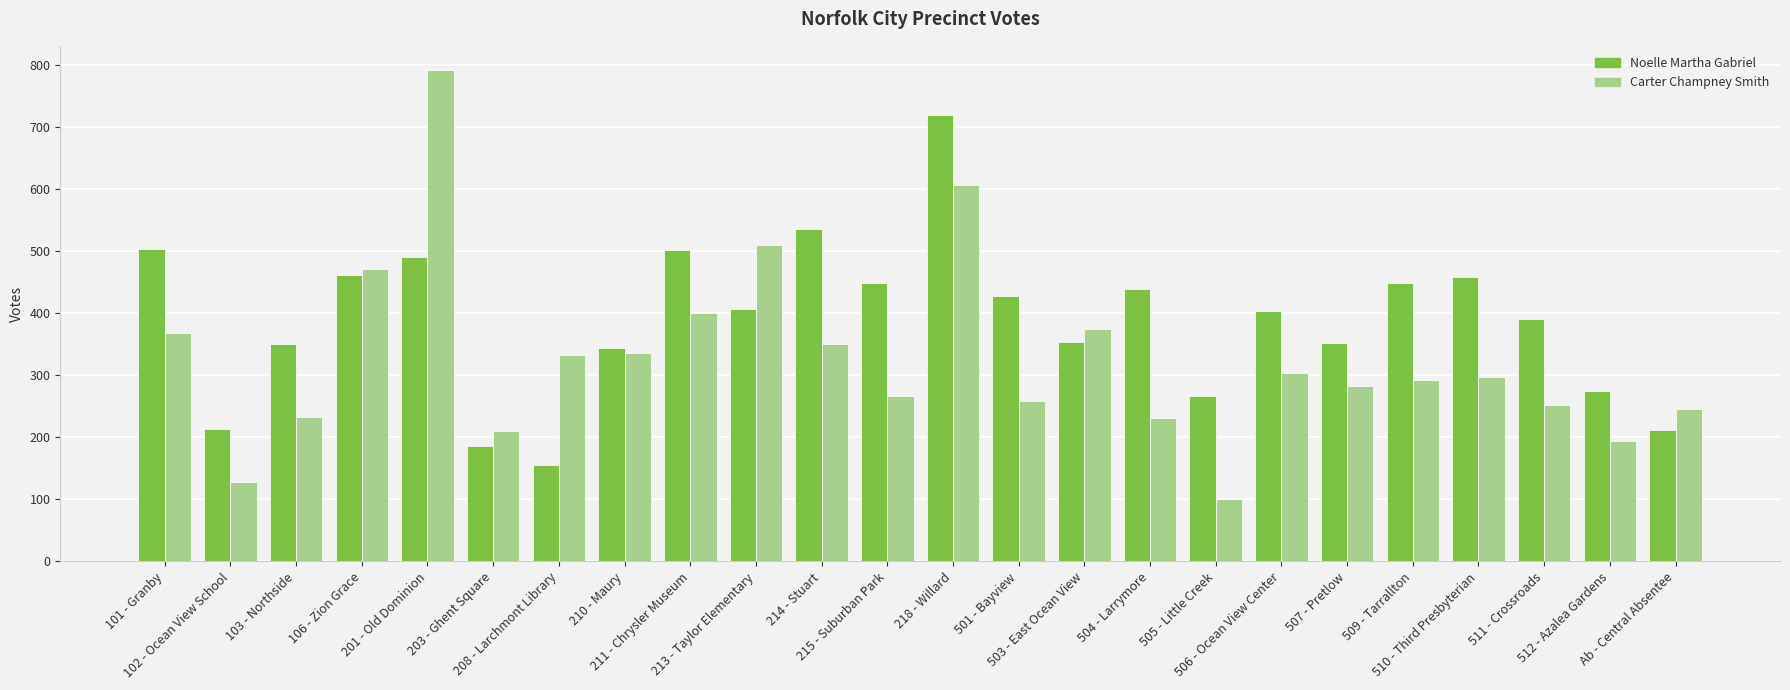

Which series has the largest total across all categories?

Noelle Martha Gabriel